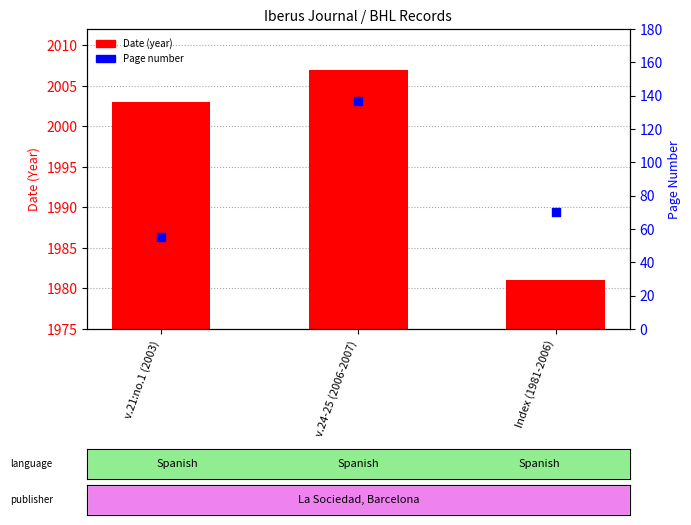

Which series reaches the minimum Y coordinate?

Page number